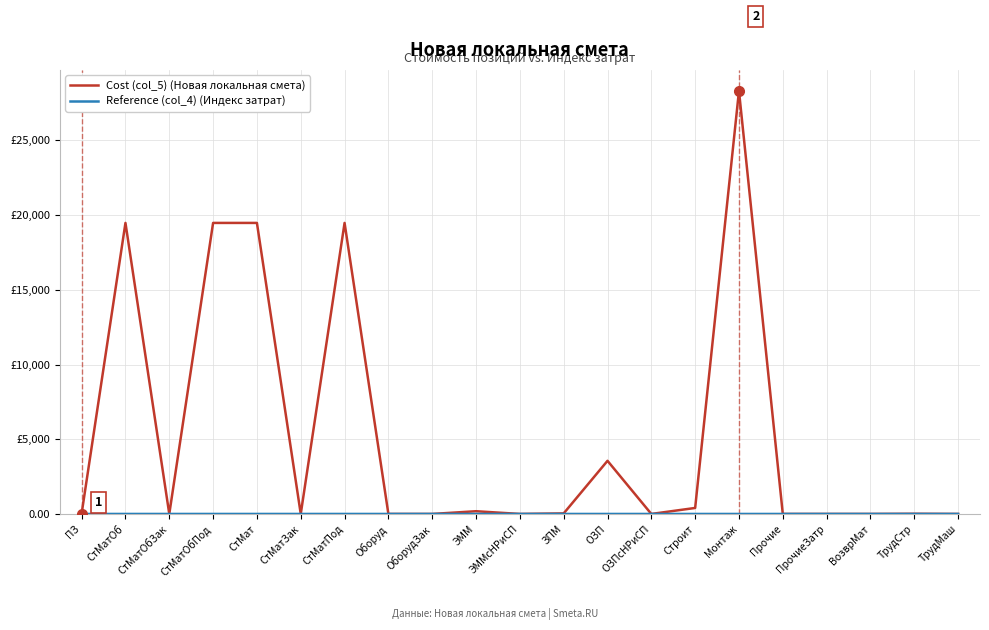

How many interior local valleys does the Reference (col_4) (Индекс затрат) series have?

2